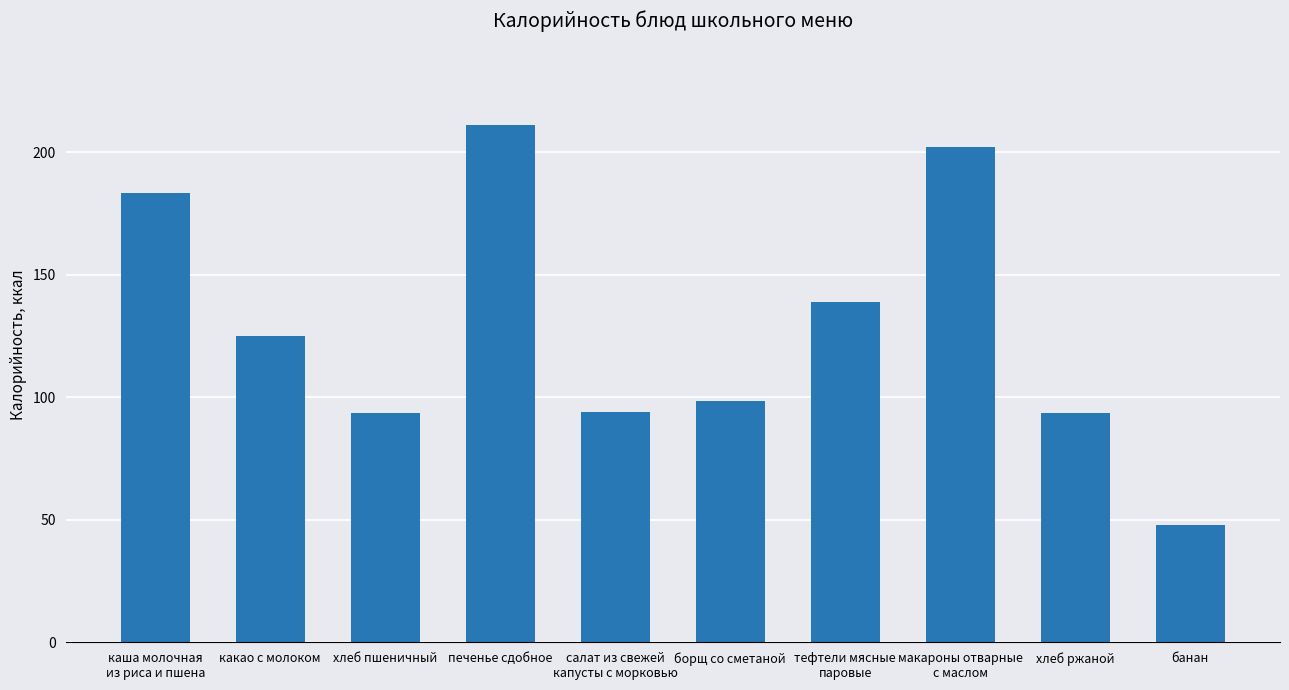

What value does the data have at хлеб ржаной?

93.5